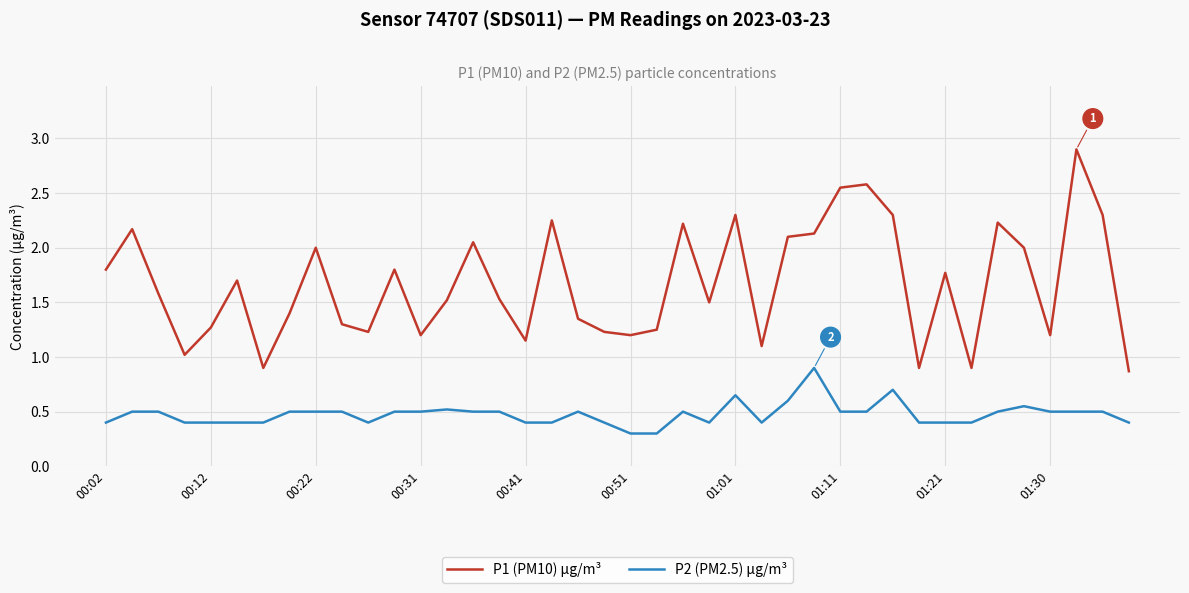

What is the lowest value of the P2 (PM2.5) µg/m³ series?

0.3